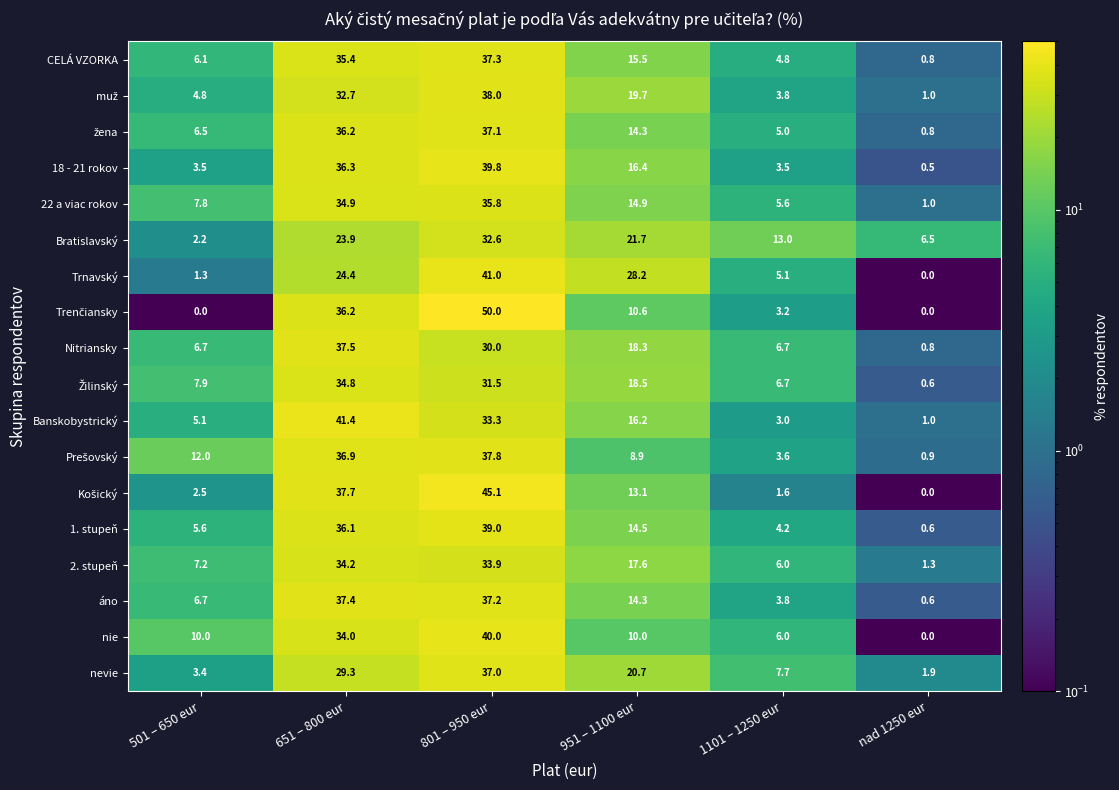

The nie series shows 10.0 at 501 – 650 eur. True or false?

True